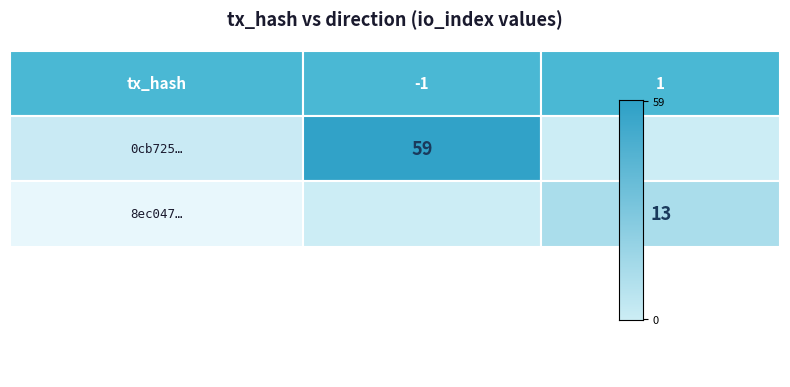

List the series in order of their overall mean, highest first.

0cb725face501ebe651a855476e45260cbcbbd7, 8ec047d9460bba1419138cfec89a7ed18fc1ea5